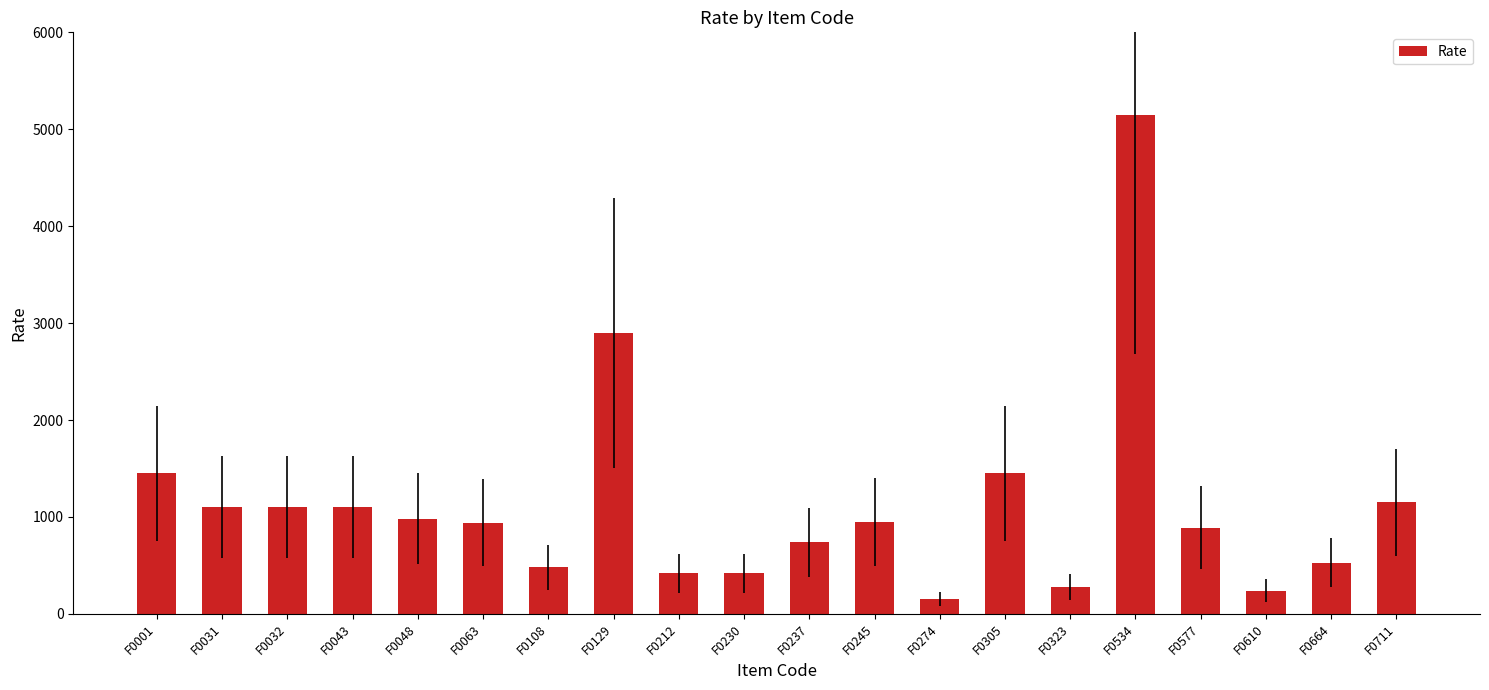

At which label does the data first exceed 950?

F0001